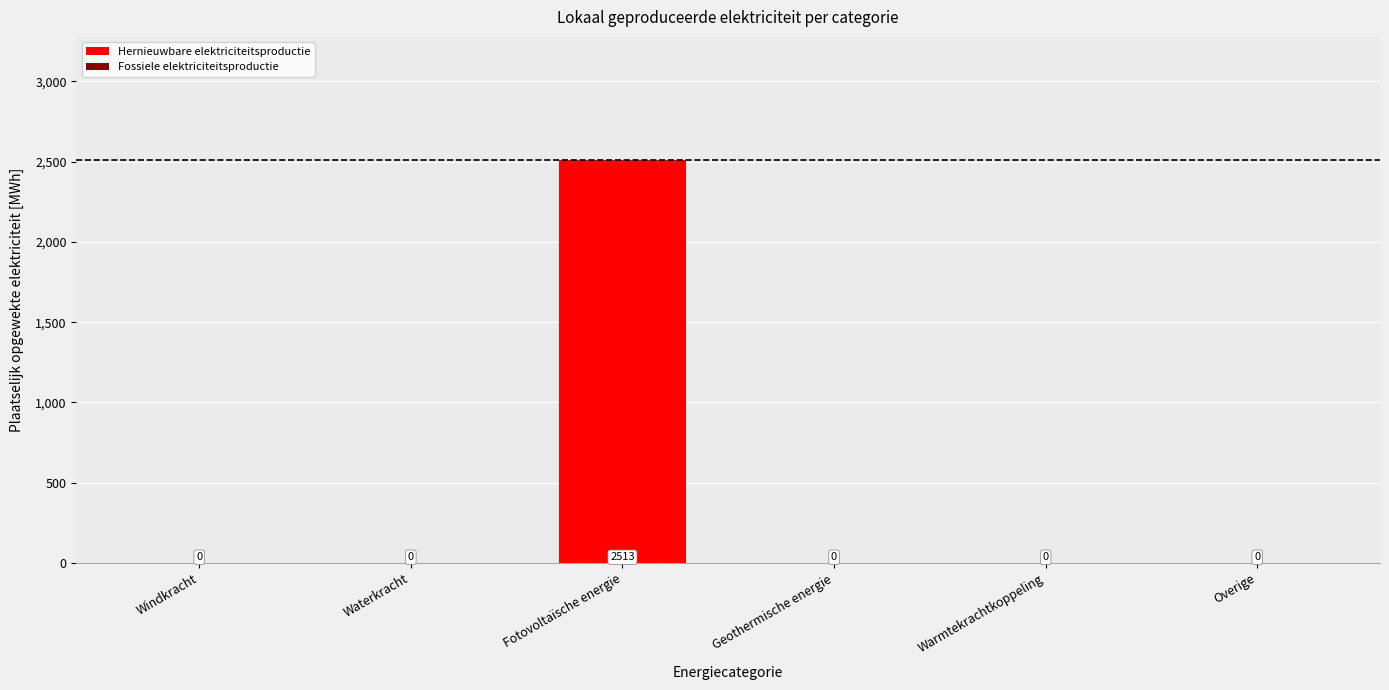

True or false: the data shows 0.0 at Overige.

True